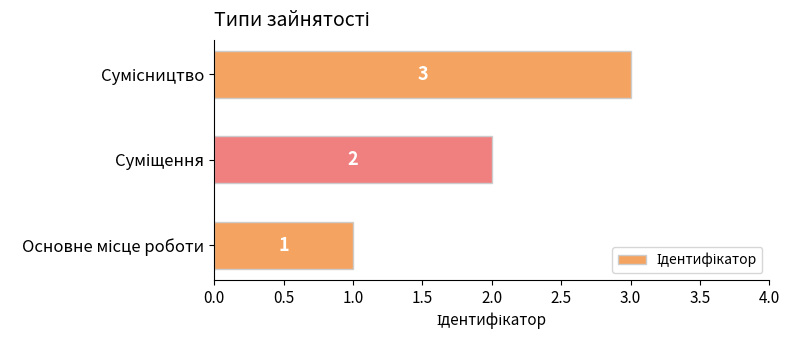

What is the maximum value shown in the chart?

3